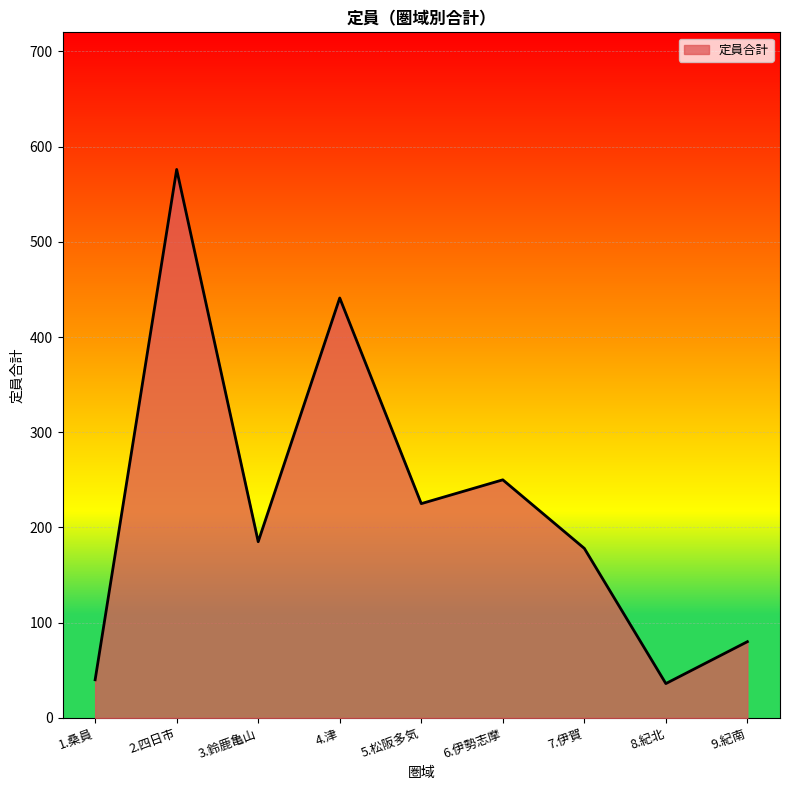

How many data points are less than 185?

4